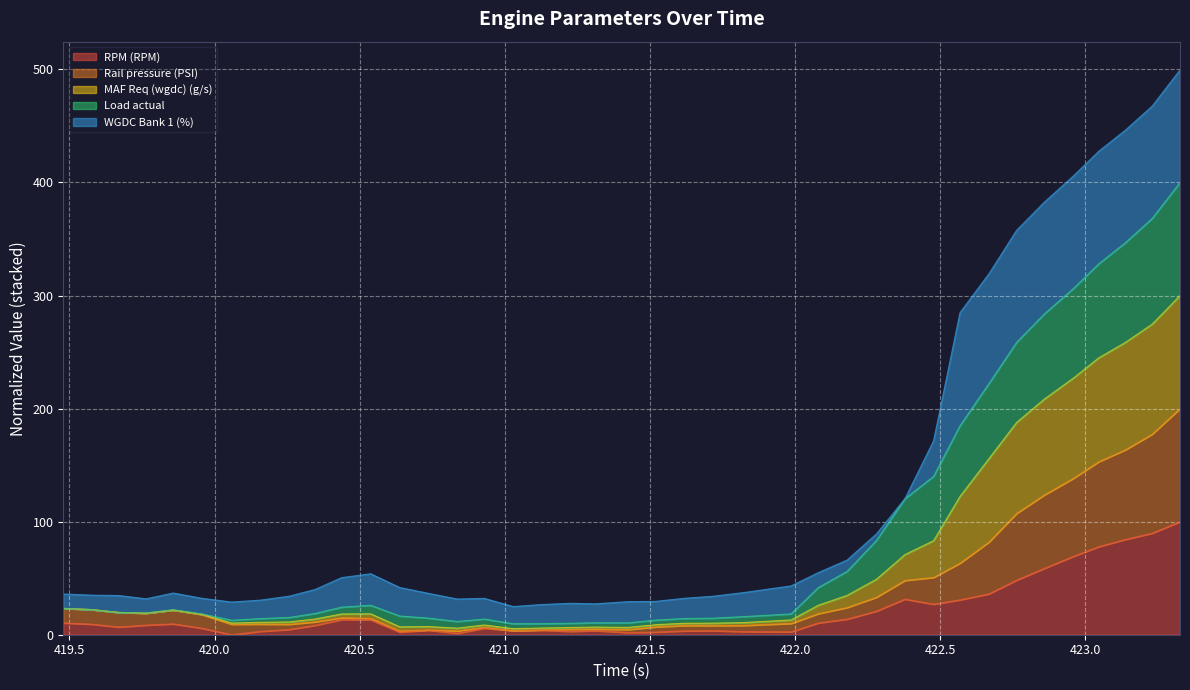

How many interior local valleys does the MAF Req (wgdc) (g/s) series have?

5